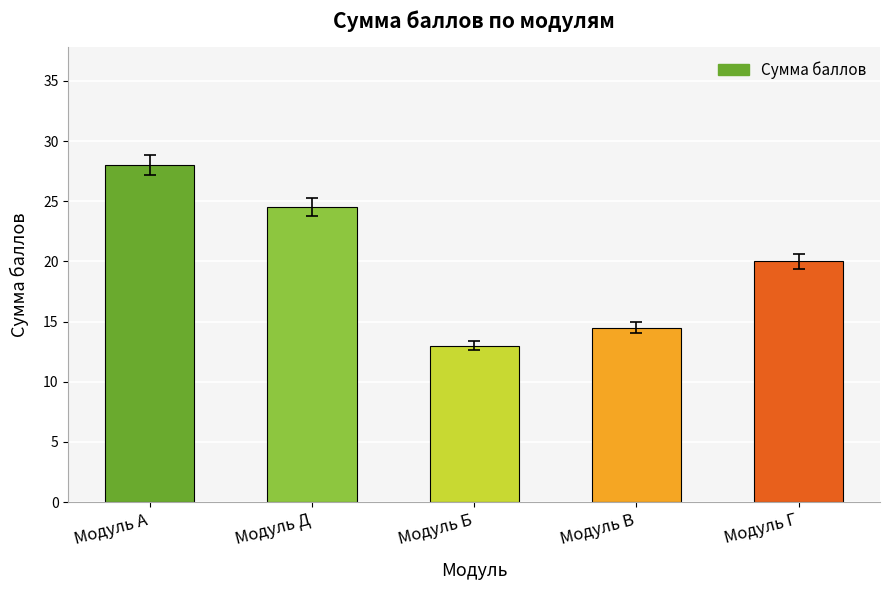

Reading right to left, extract all data points from this chart.

Модуль Г=20.0	Модуль В=14.5	Модуль Б=13.0	Модуль Д=24.5	Модуль А=28.0